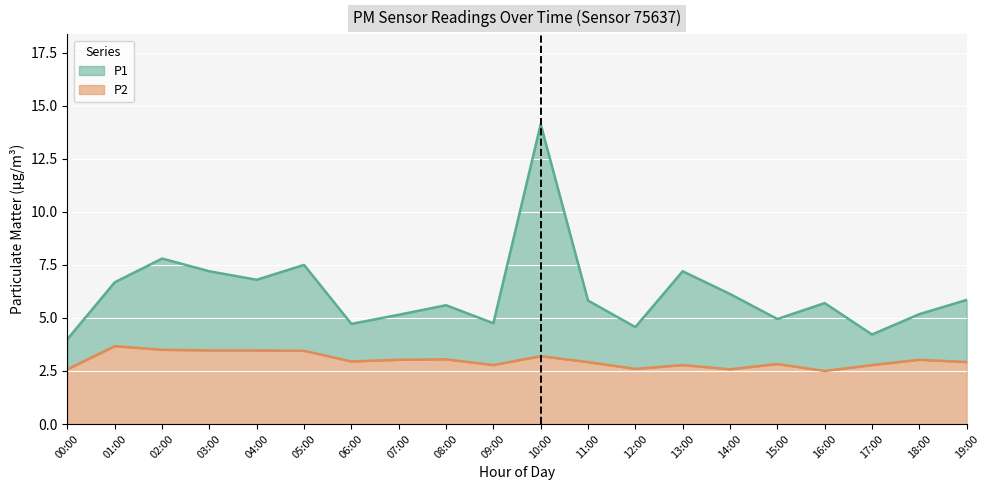

Rank the series at 18:00 from highest to lowest value.

P1, P2